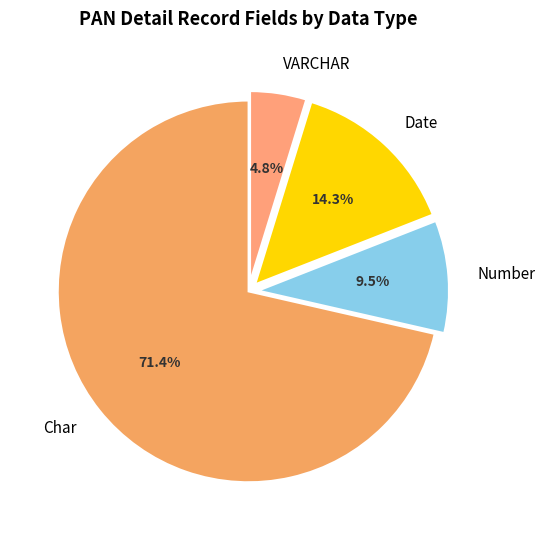

To the nearest percent, what is the combined percentage of Date and VARCHAR?

19%